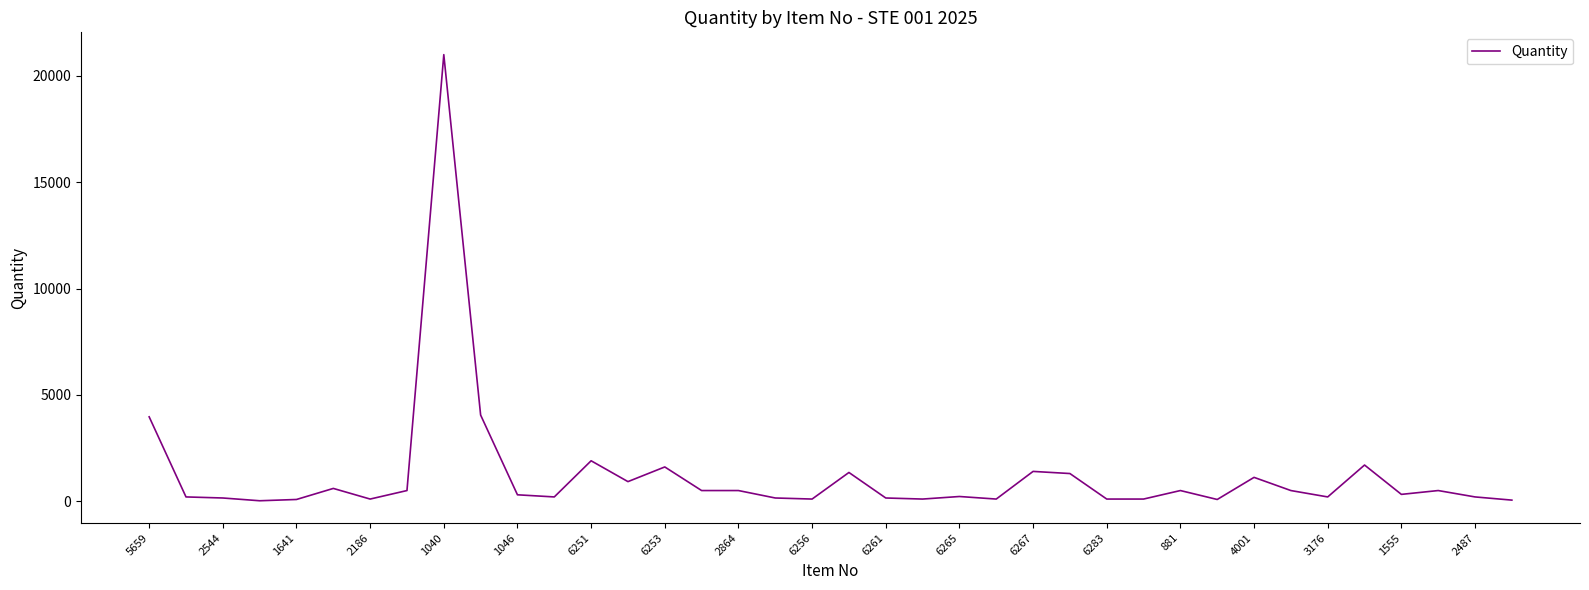

How many categories are shown in the chart?

38